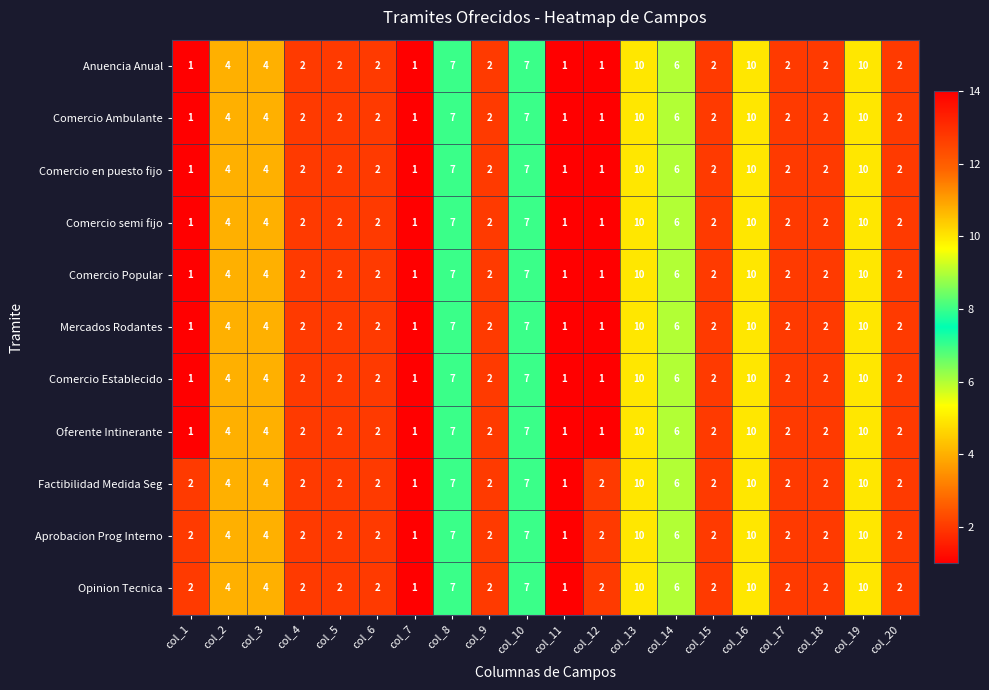

True or false: Opinion Tecnica has a value of 4 at col_3.

True